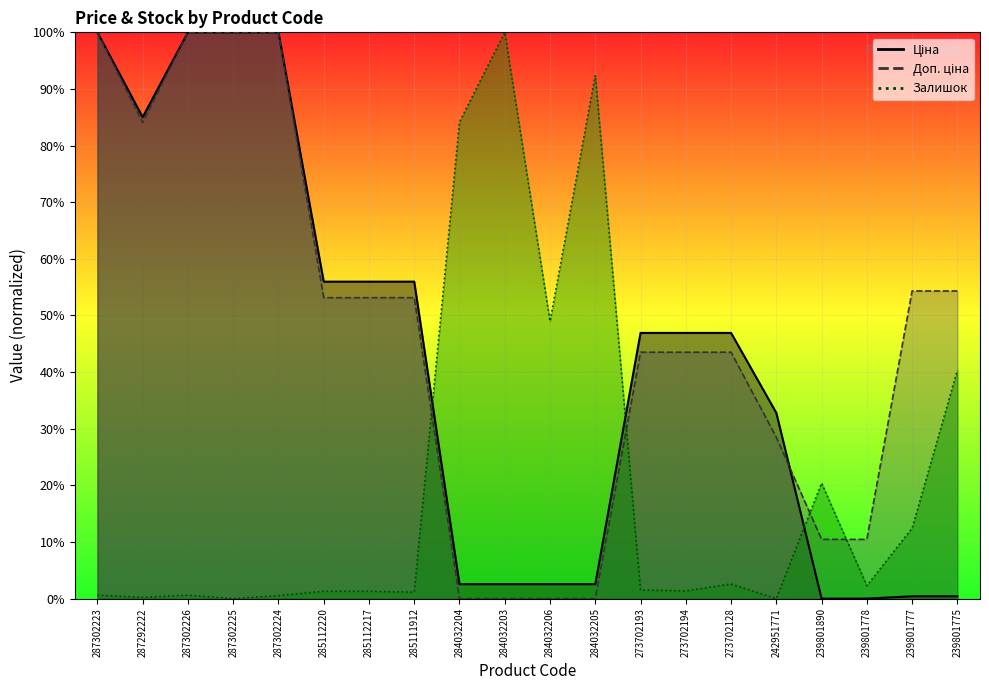

Which series changed the most between 287302225 and 242951771?

Доп. ціна